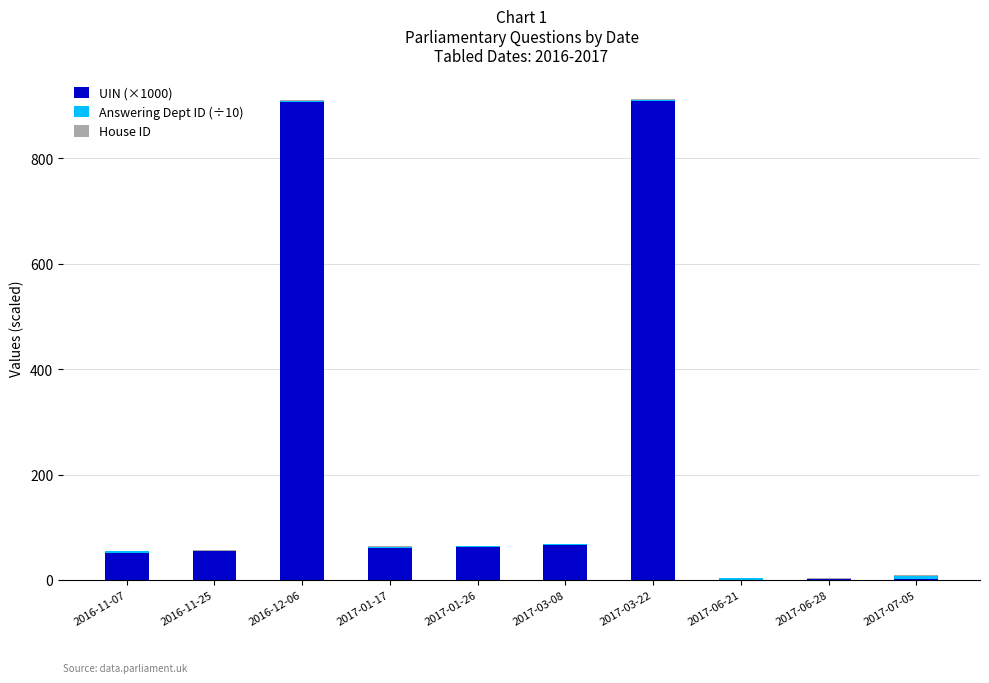

True or false: UIN (×1000) has a value of 909.5 at 2017-03-22.

True